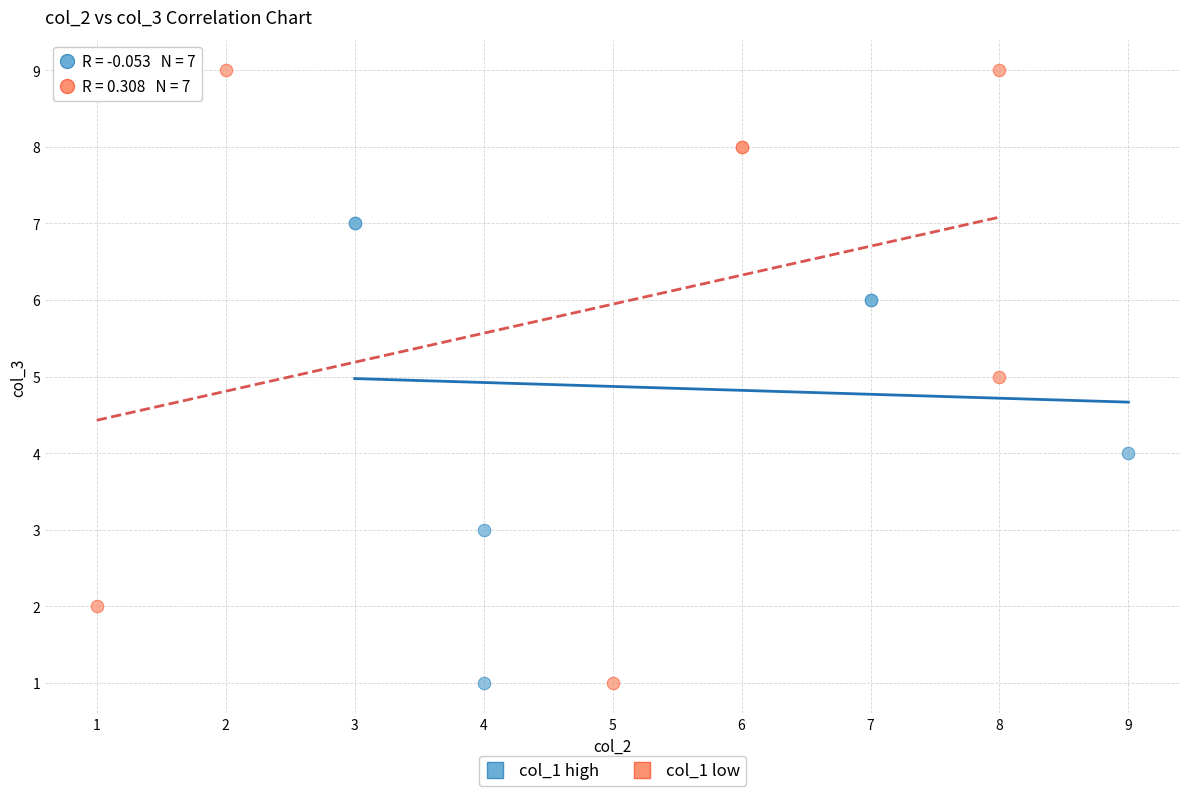

Which series has the largest Y range (max minus min)?

col_1 low